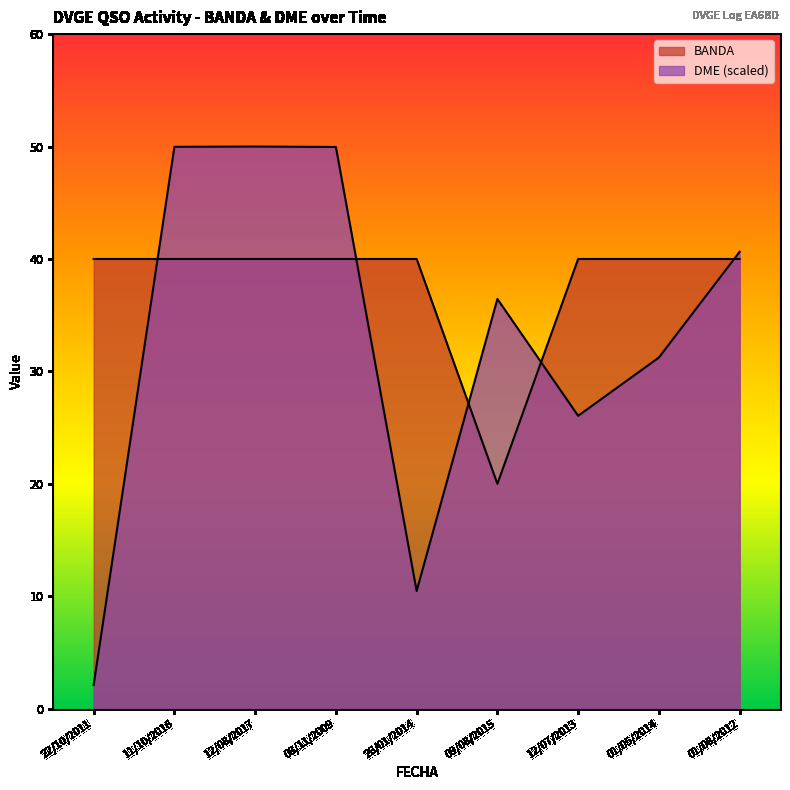

Which series ends up on top after the final intersection of BANDA and DME?

DME